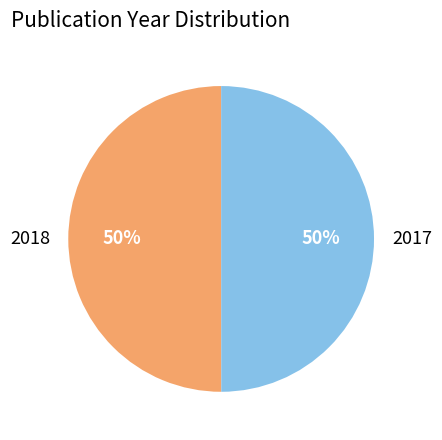

To the nearest percent, what is the combined percentage of 2017 and 2018?

100%